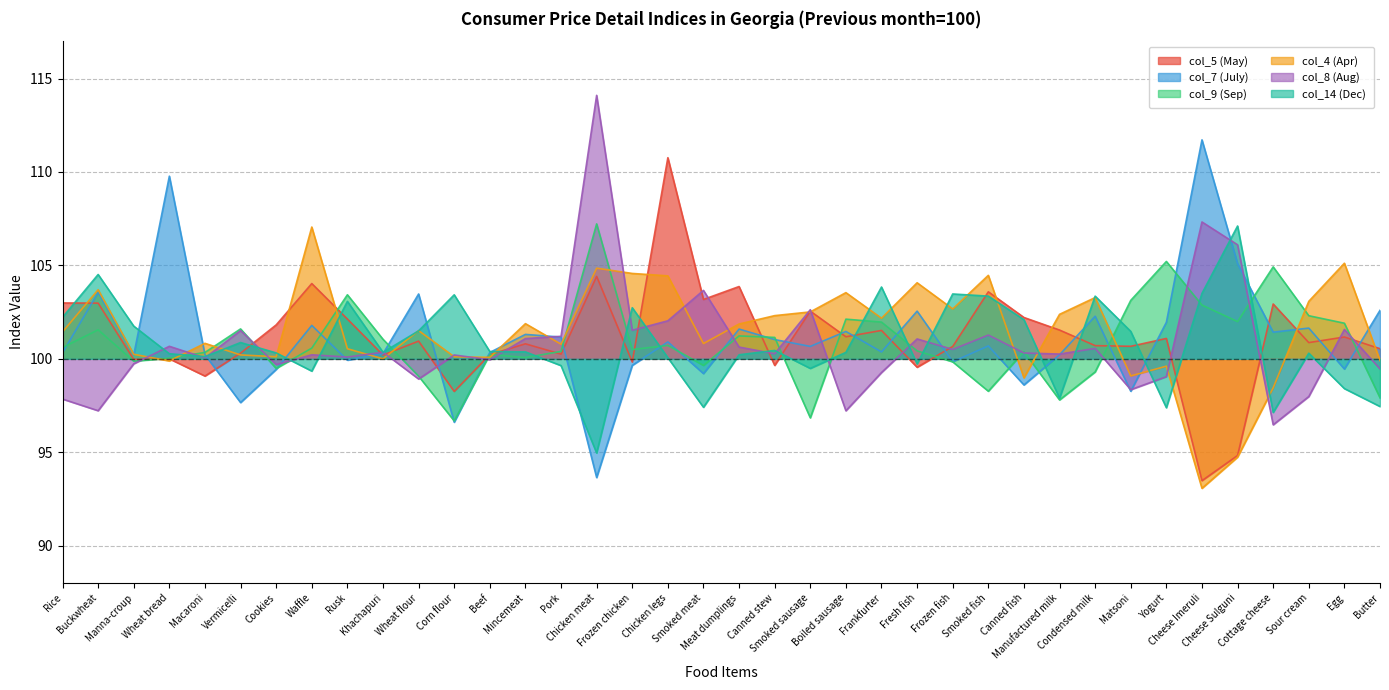

At which label does col_9 (Sep) reach its peak?

Chicken meat